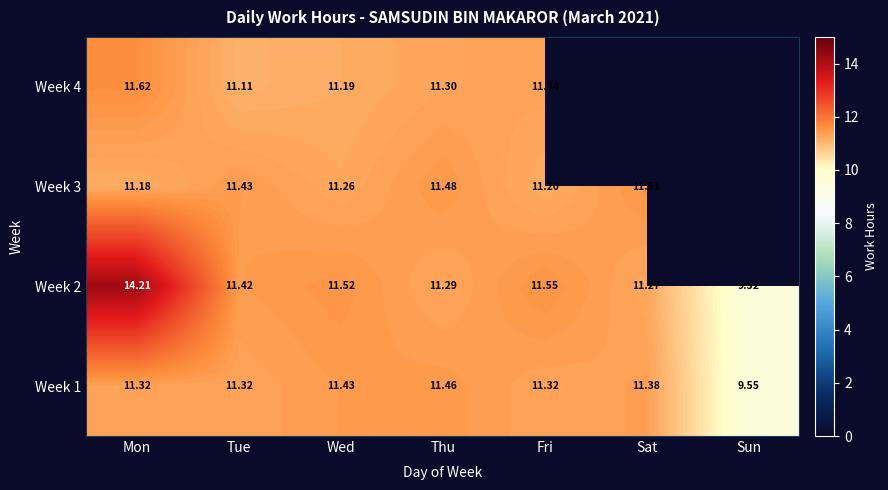

What is the lowest value of the Week 2 series?

9.5